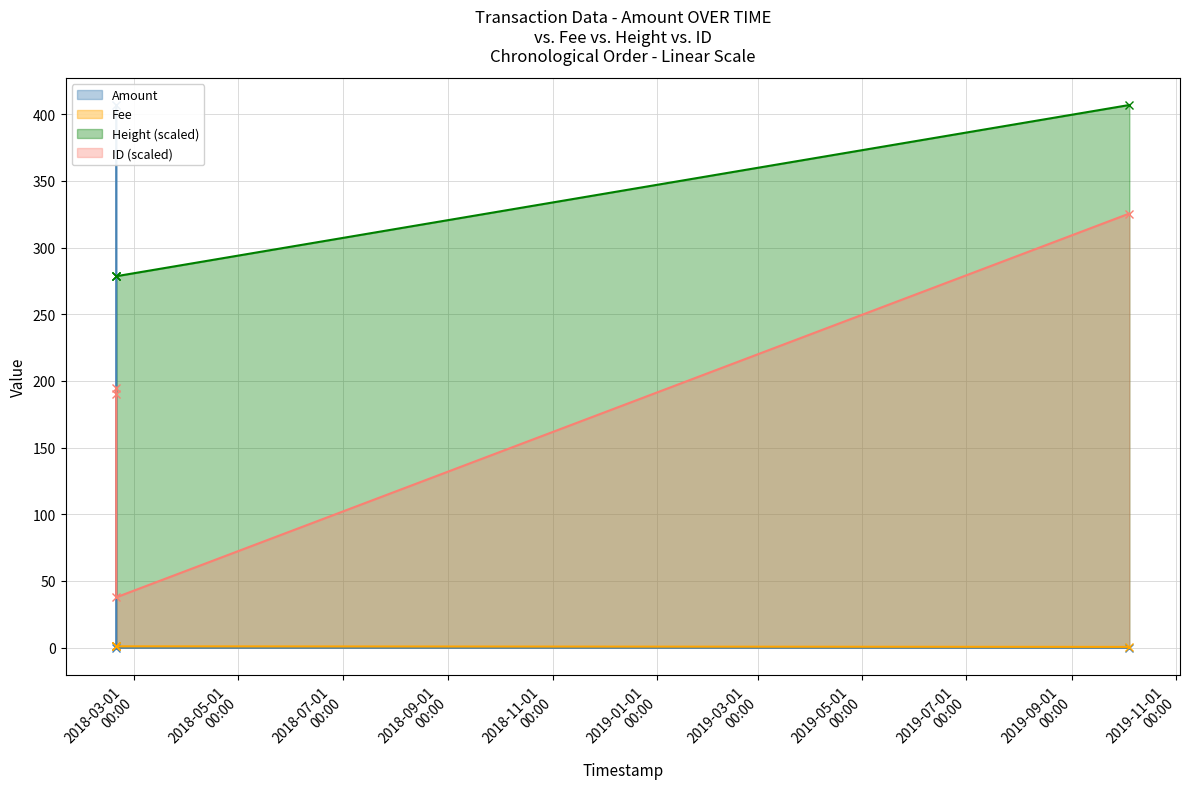

What is the difference between the ID_scaled values at 2018-02-18 11:33:55 and 2019-10-04 14:30:44?

130.5